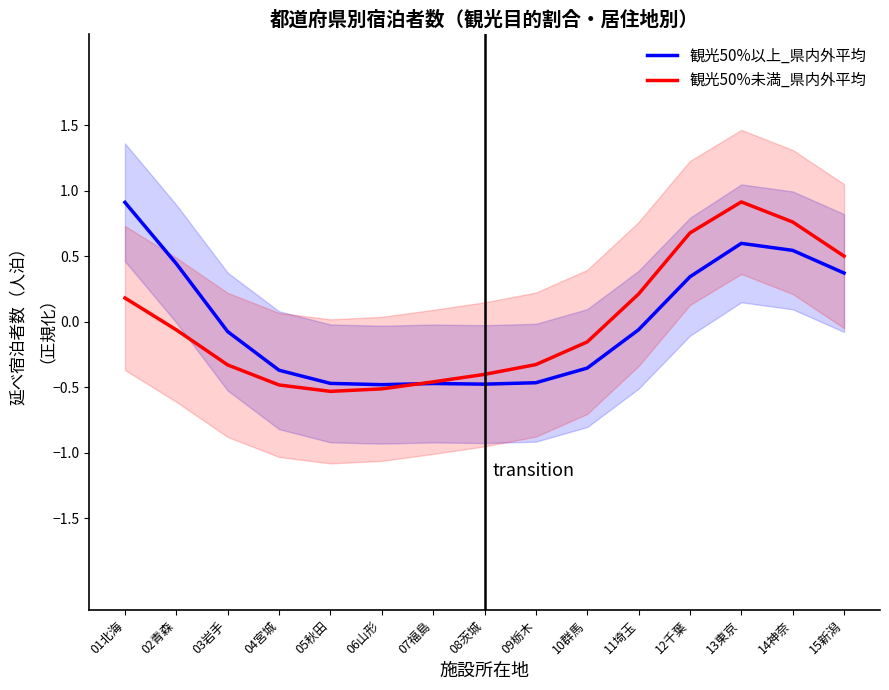

What position from the right is 04宮城?

12